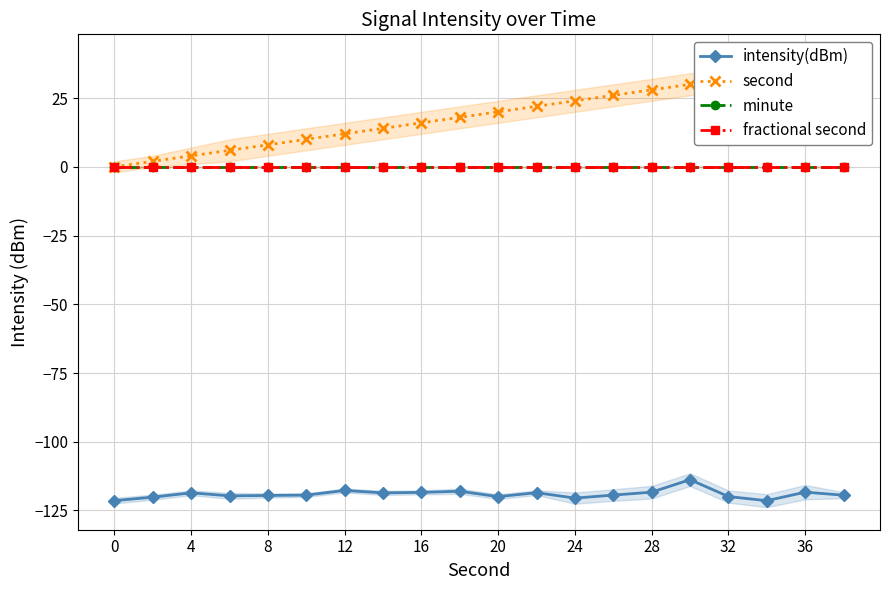

Rank the series by their maximum value, from lowest to highest.

intensity(dBm), minute, fractional second, second